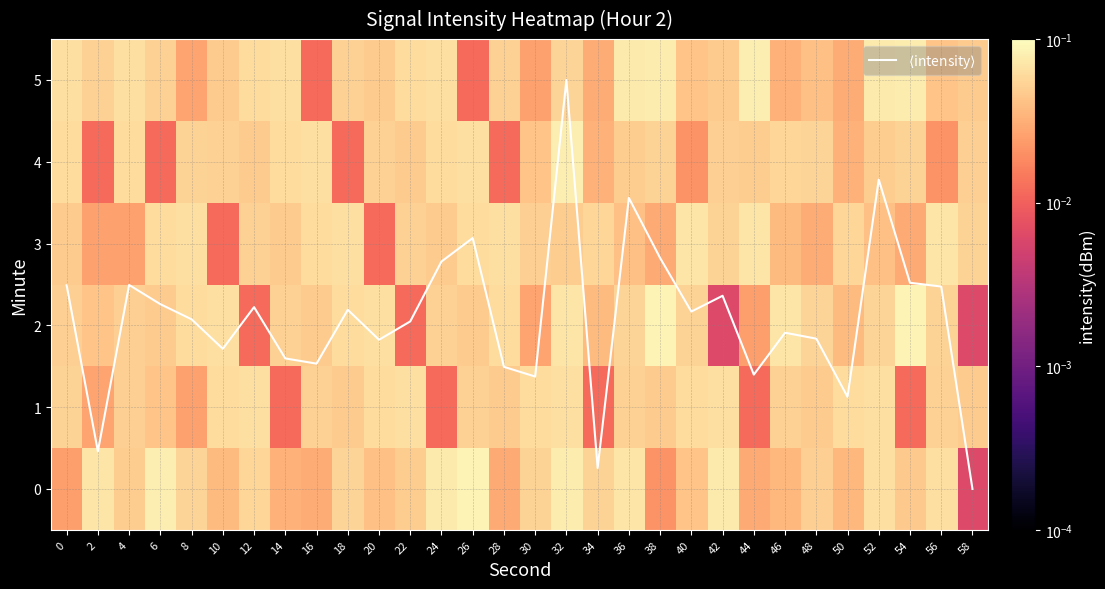

What is the maximum value for 1?

0.1